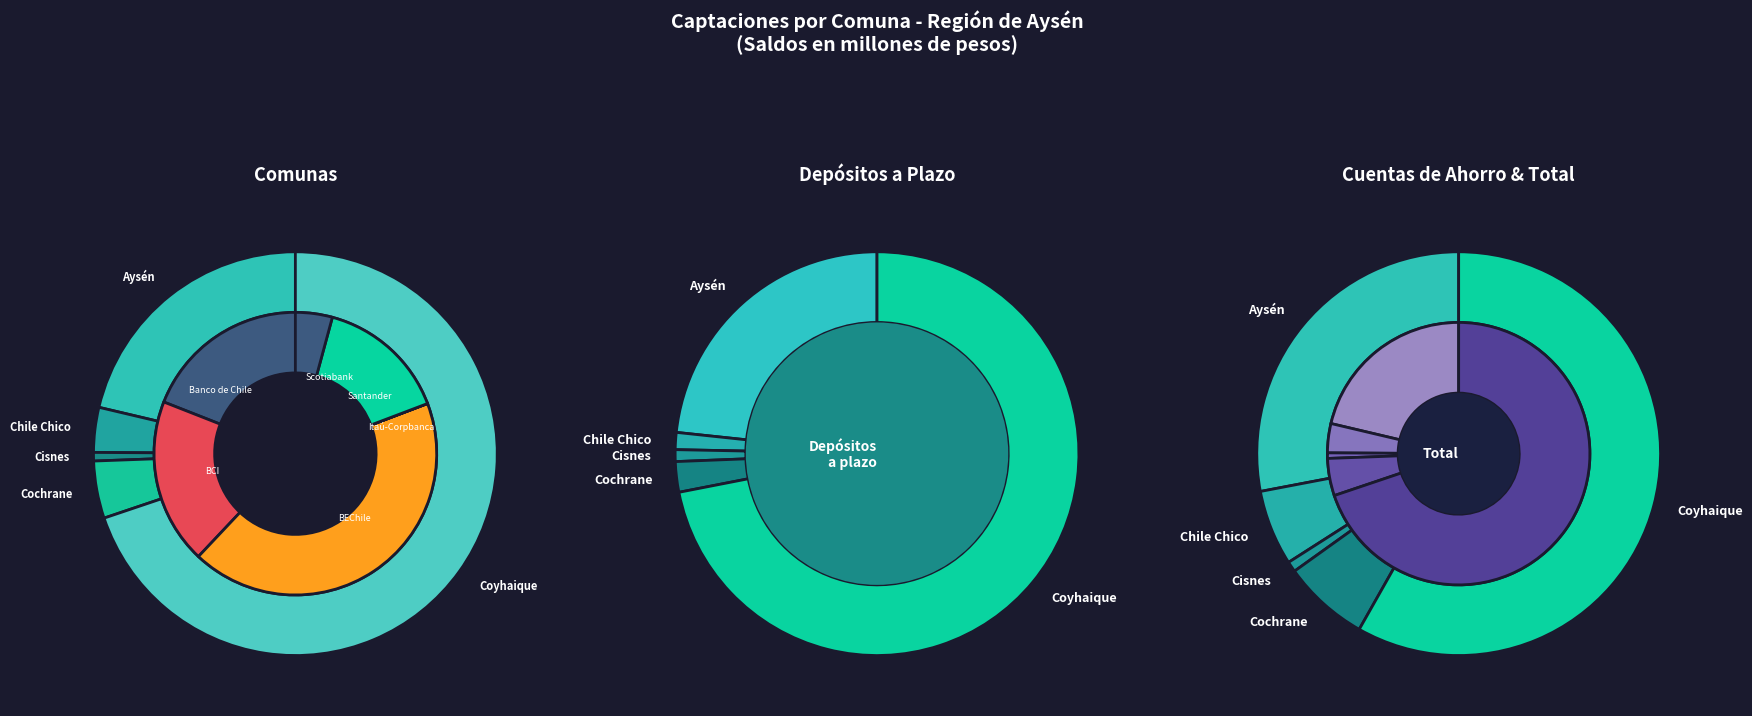

How many segments does this pie chart have?

5